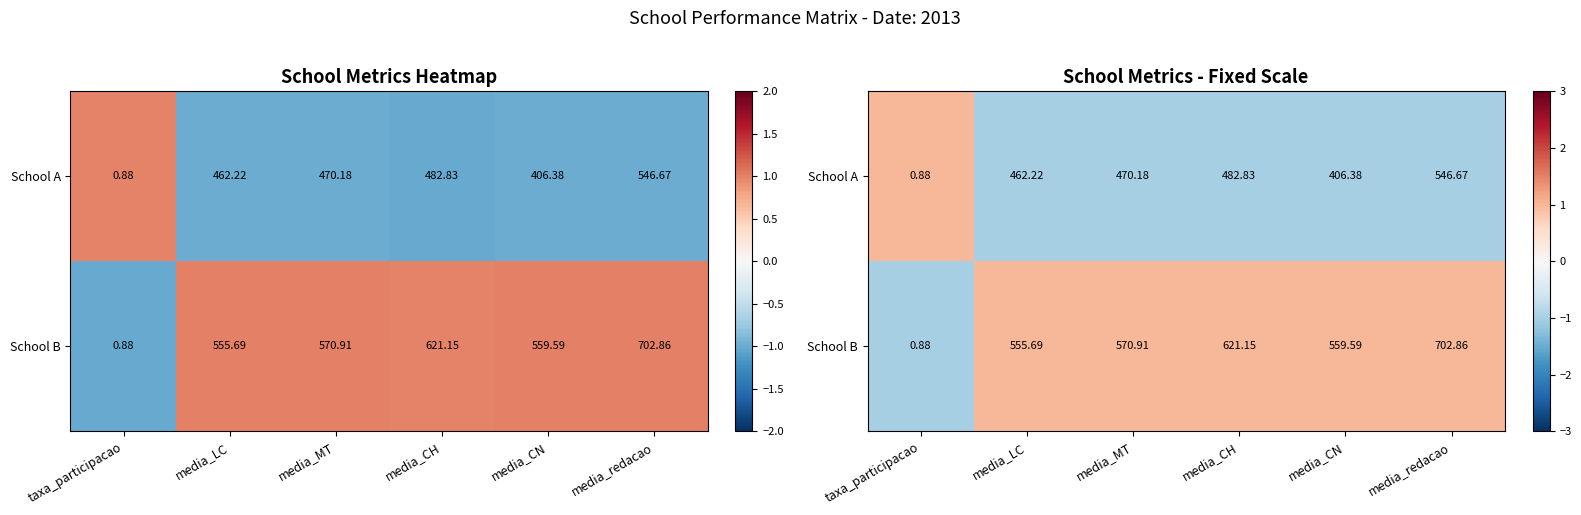

Is it true that School B equals 0.5 at media_CN?

False